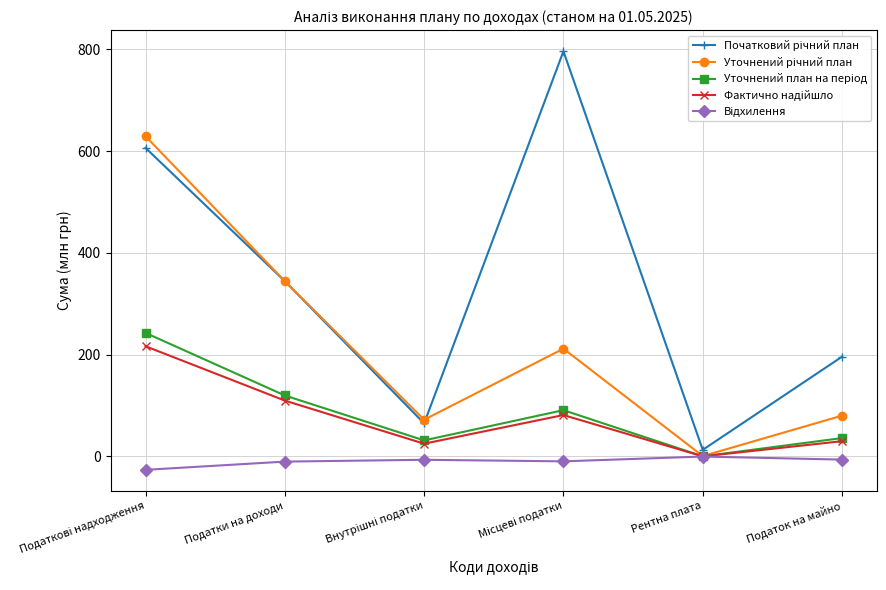

What is the average value of the Відхилення series?

-9.8